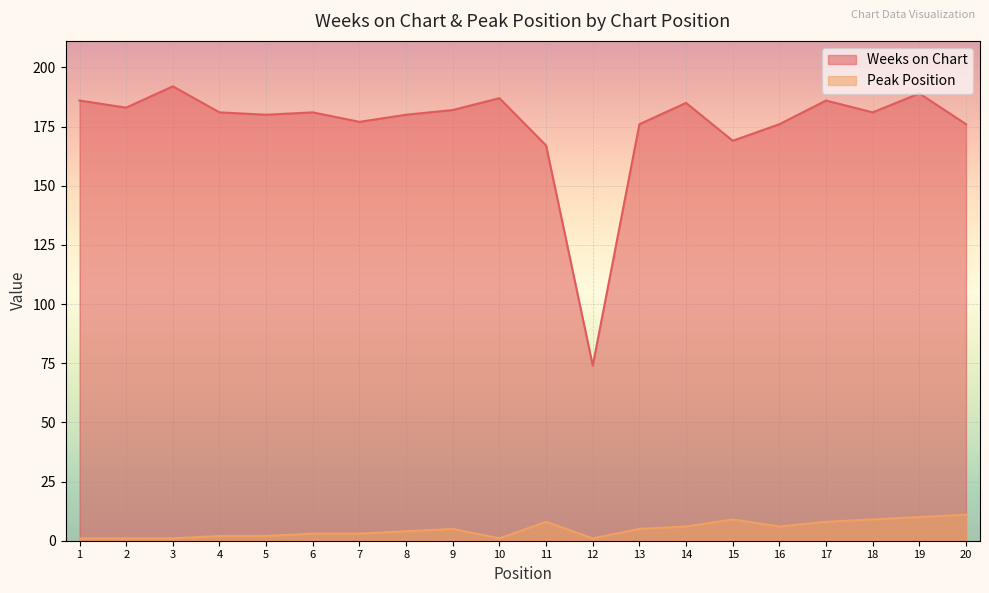

True or false: Weeks on Chart and Peak Position intersect in this chart.

False